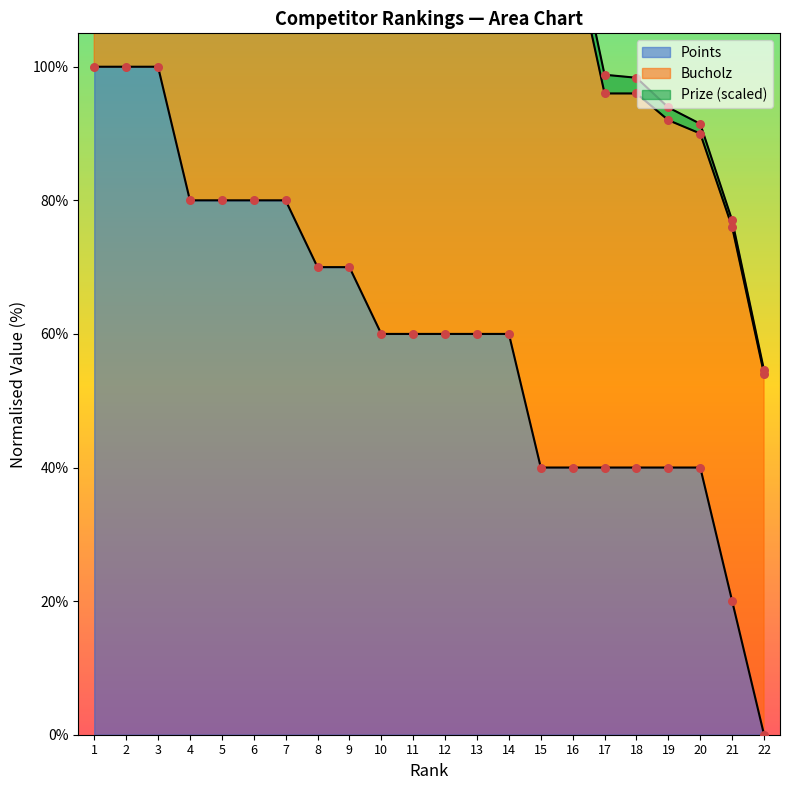

What is the total value across all series at 9?

212.4